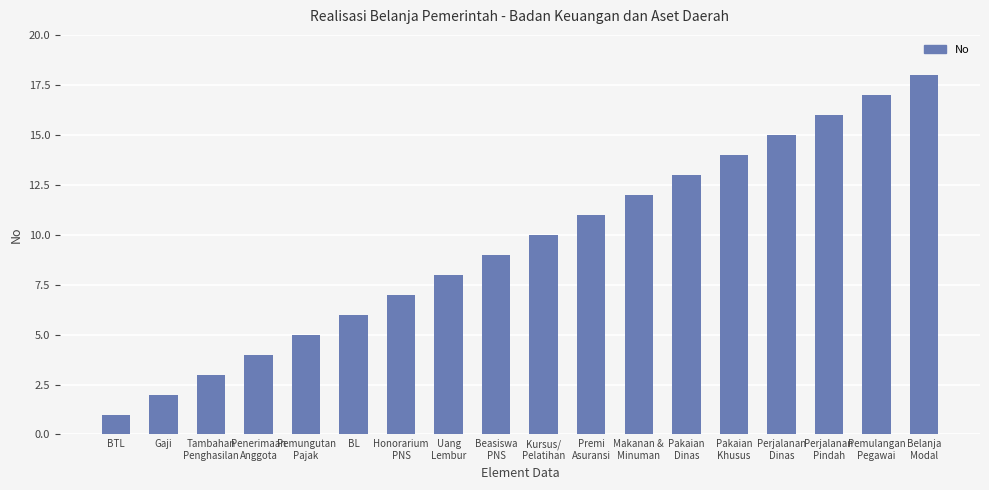

List the labels in order of value, smallest first.

BTL, Gaji, Tambahan
Penghasilan, Penerimaan
Anggota, Pemungutan
Pajak, BL, Honorarium
PNS, Uang
Lembur, Beasiswa
PNS, Kursus/
Pelatihan, Premi
Asuransi, Makanan &
Minuman, Pakaian
Dinas, Pakaian
Khusus, Perjalanan
Dinas, Perjalanan
Pindah, Pemulangan
Pegawai, Belanja
Modal